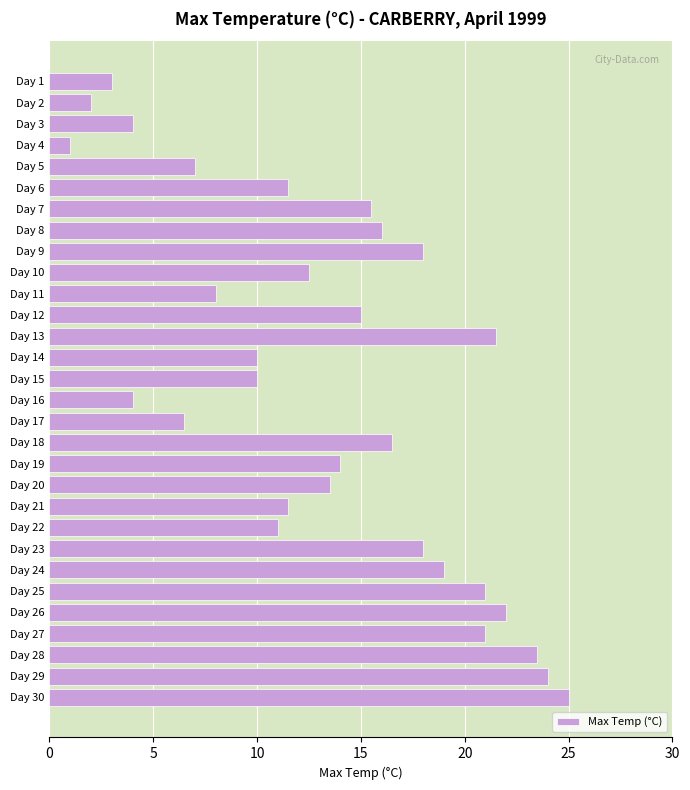

Is it true that the value at Day 7 is 15.5?

True